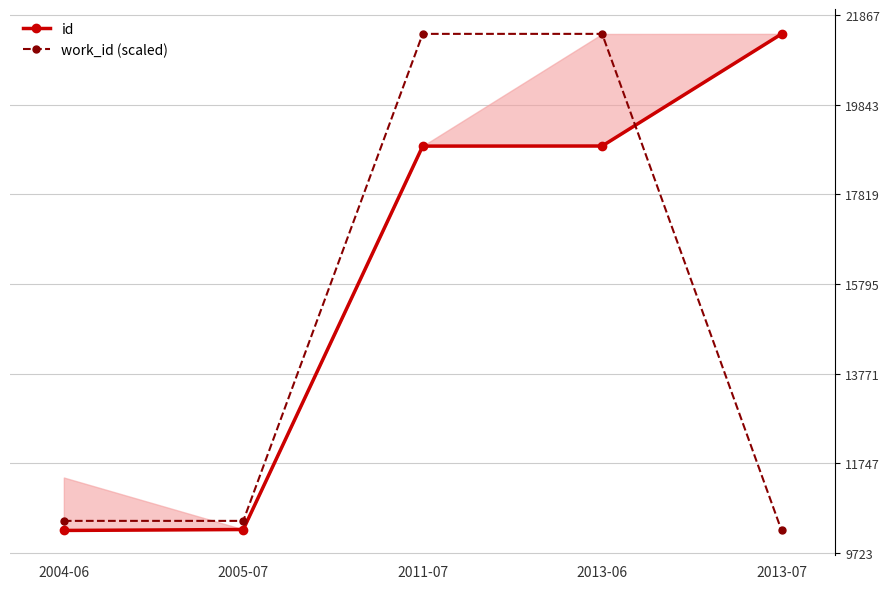

What value does the id series have at 2013-07?

21437.0